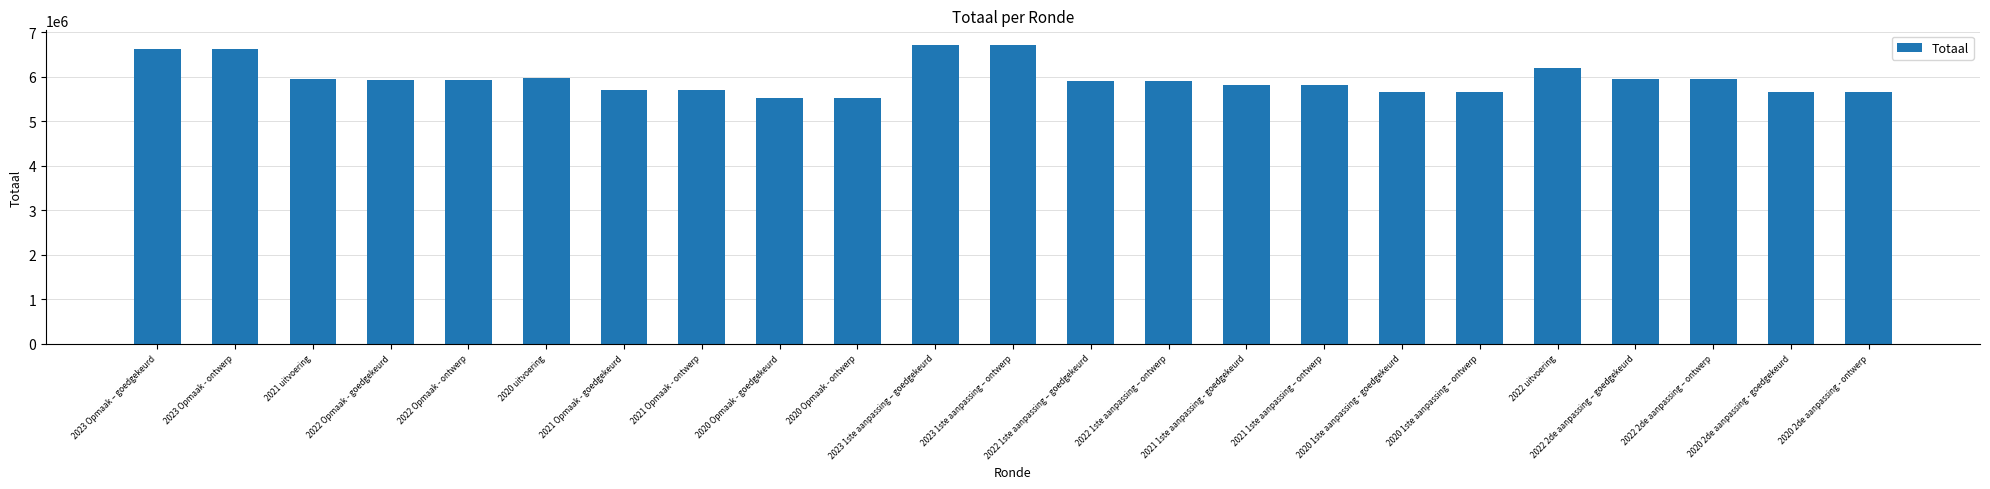

What is the greatest value displayed?

6706632